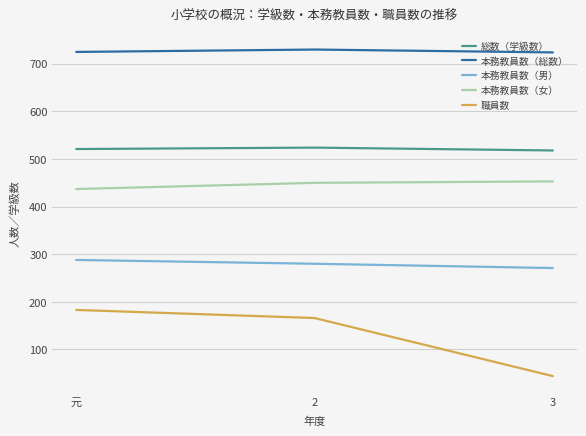

At 2, list the series in order from smallest to largest.

職員数, 本務教員数（男）, 本務教員数（女）, 総数（学級数）, 本務教員数（総数）